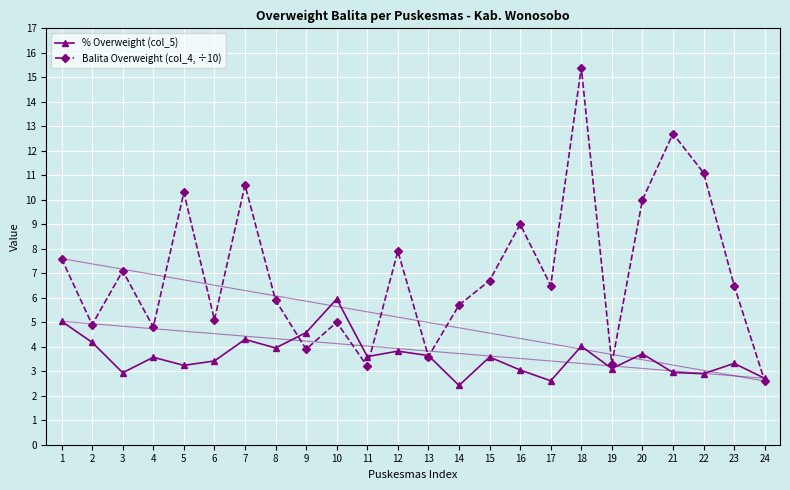

Does the chart have visible grid lines?

Yes